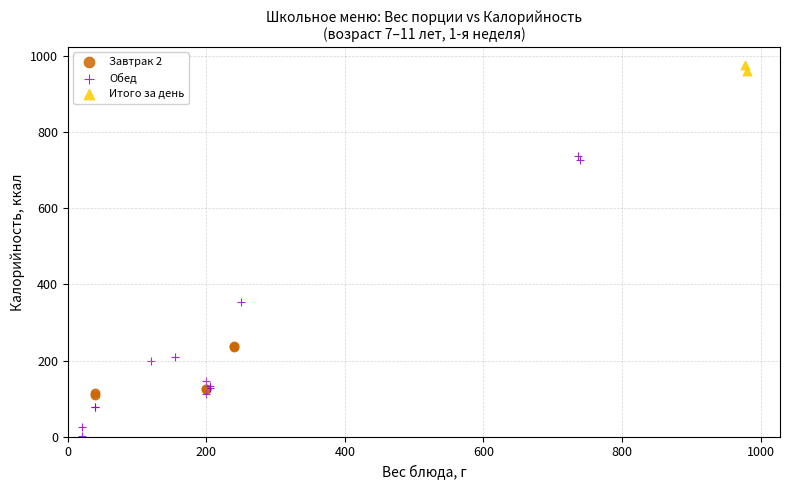

What are all the series names shown in the legend?

Завтрак 2, Обед, Итого за день